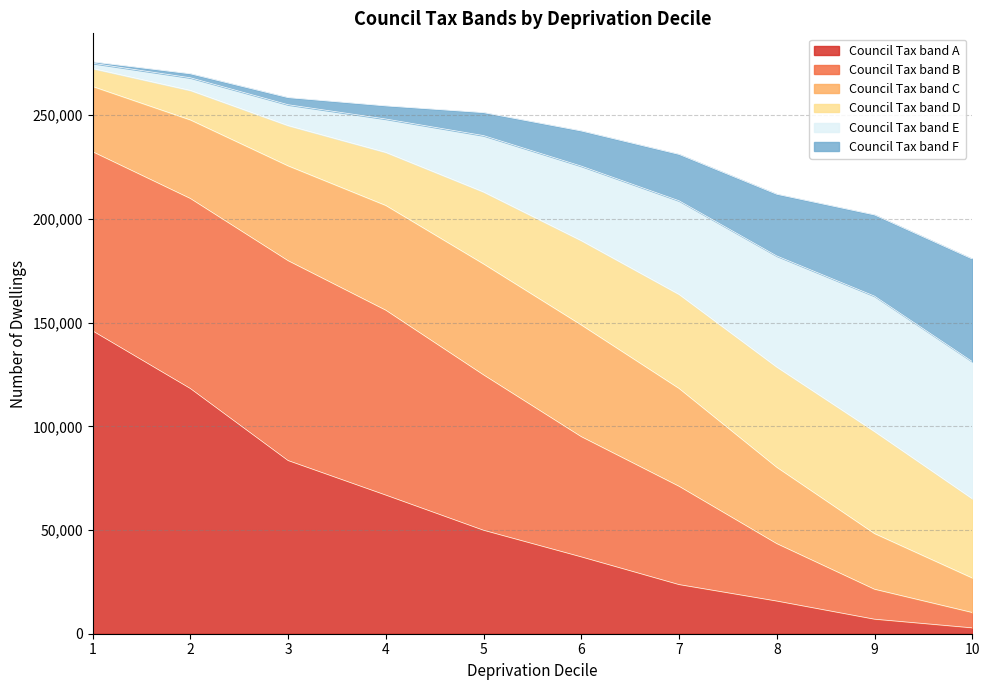

What is the highest value of the Council Tax band A series?

146049